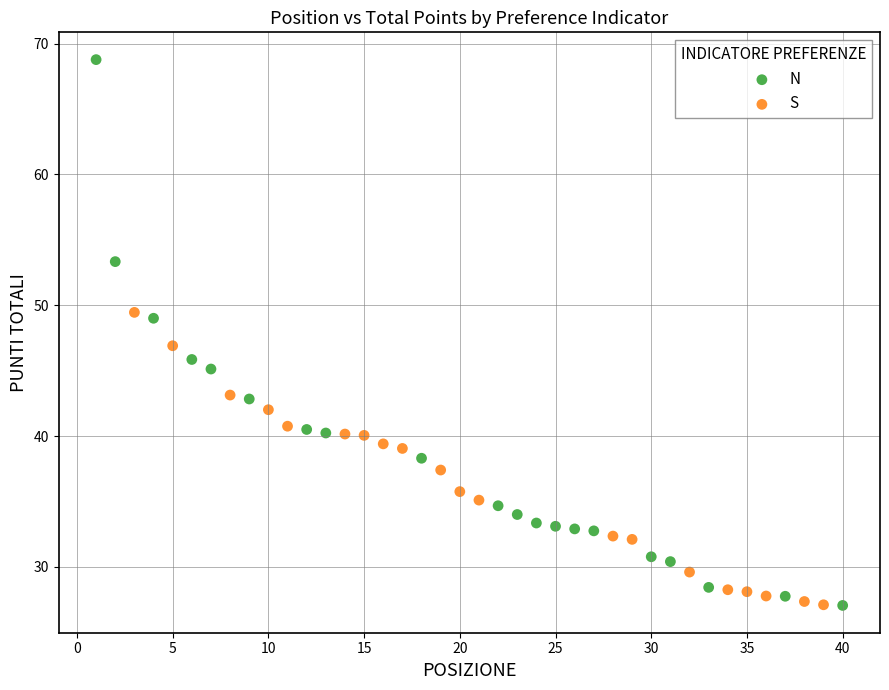

Which series reaches the maximum Y coordinate?

N